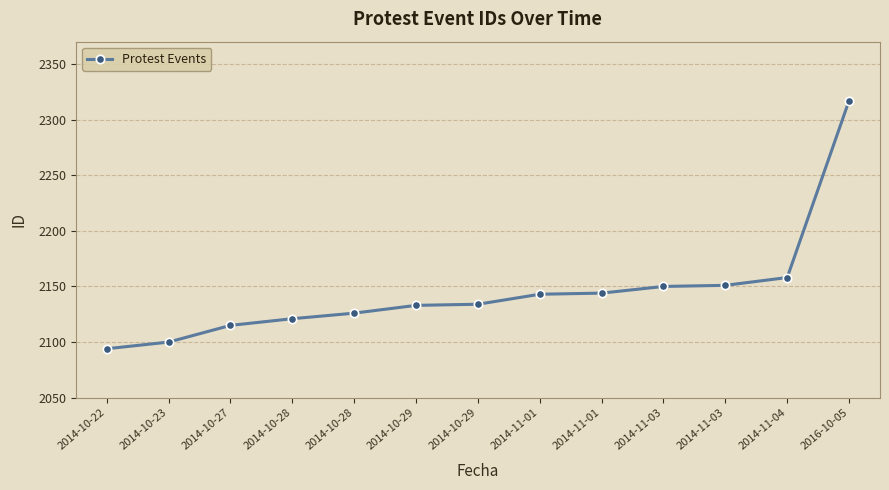

Is this an area chart (filled region under the line)?

No